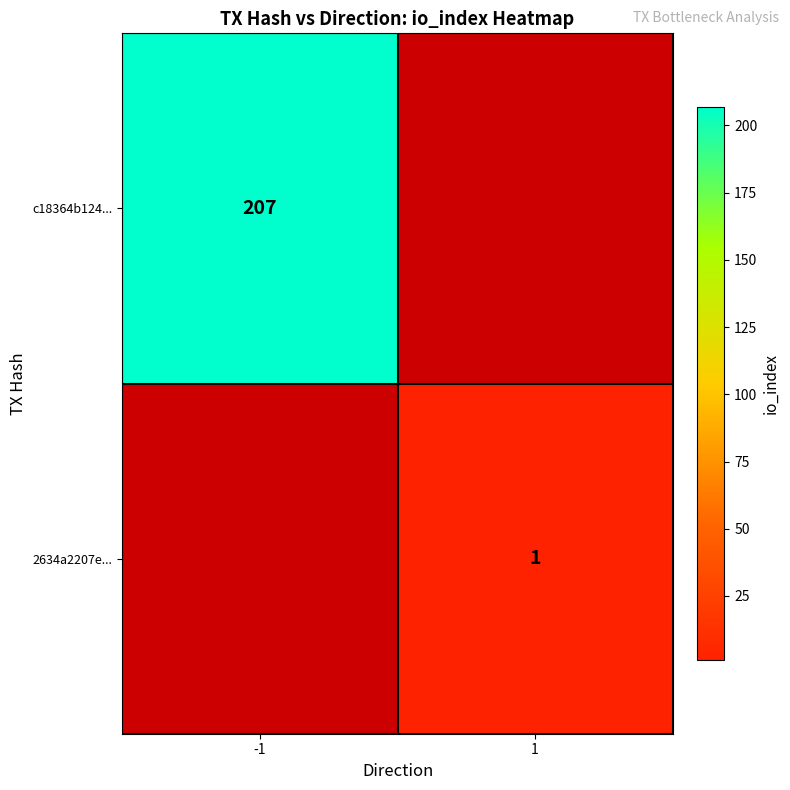

True or false: 2634a2207e... has a value of 1 at 1.

True